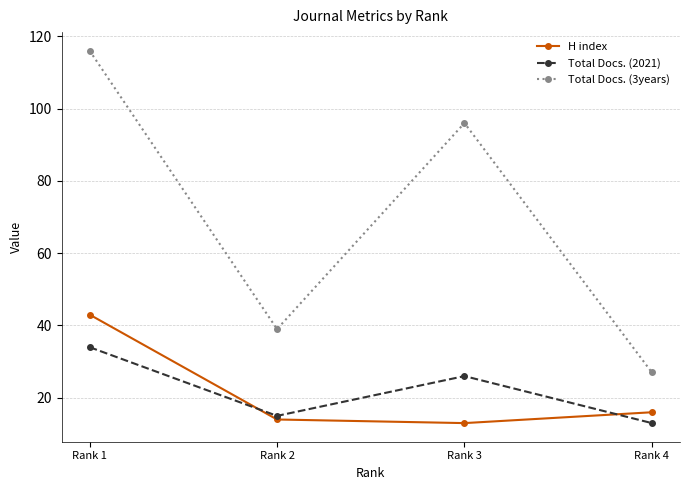

What is the difference between the Total Docs. (2021) values at Rank 3 and Rank 4?

13